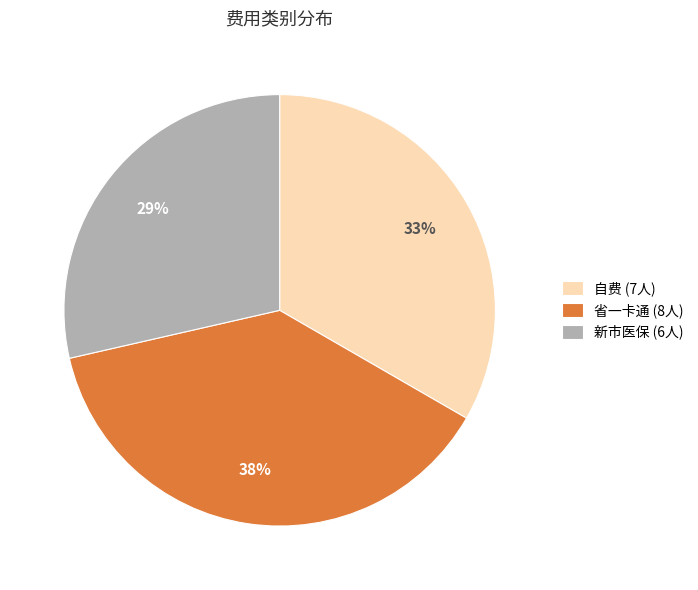

Count the number of slices in the pie.

3